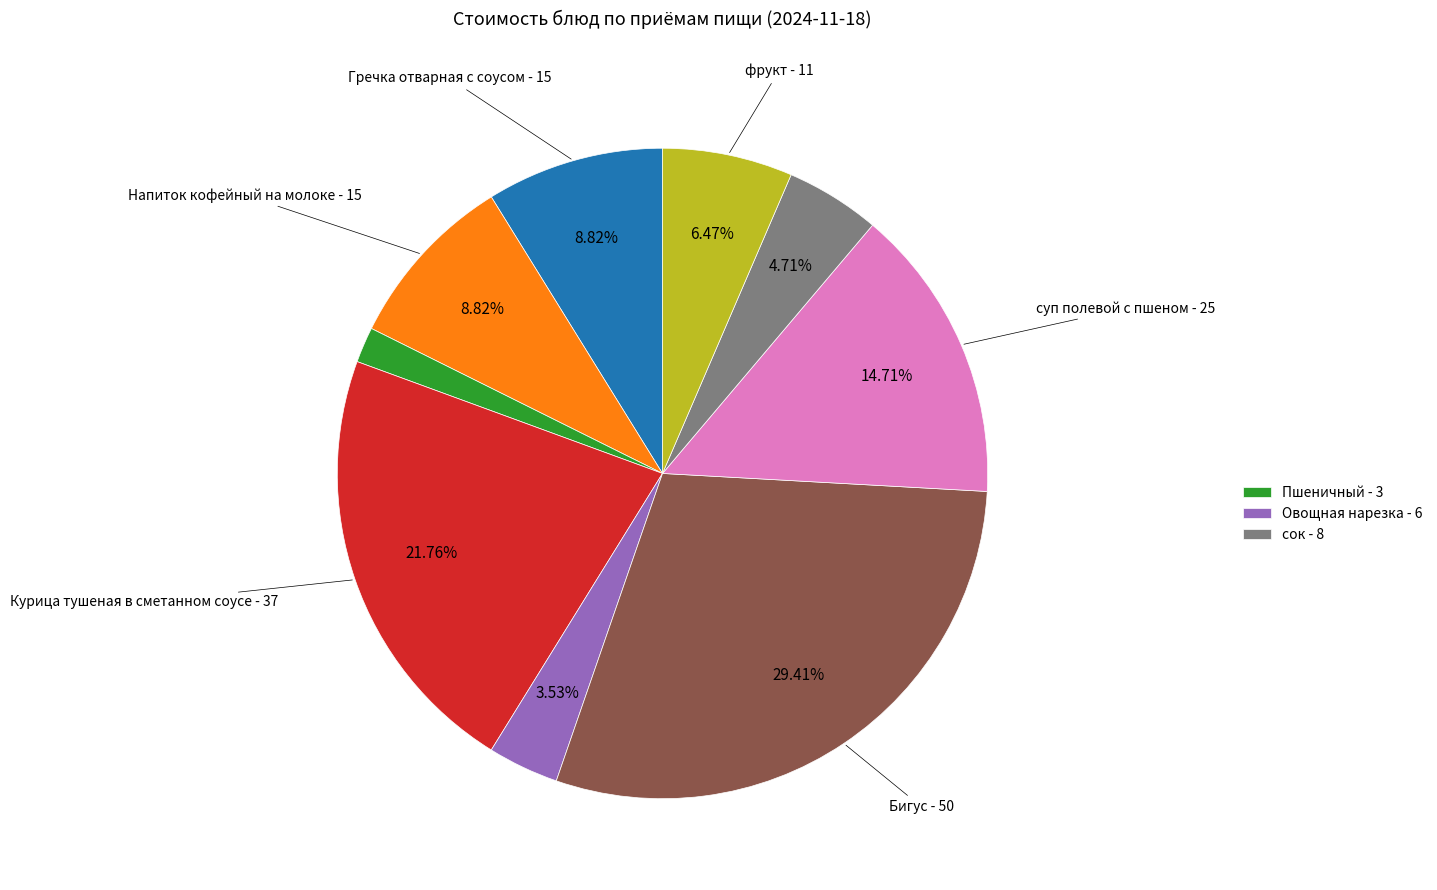

How many segments does this pie chart have?

9